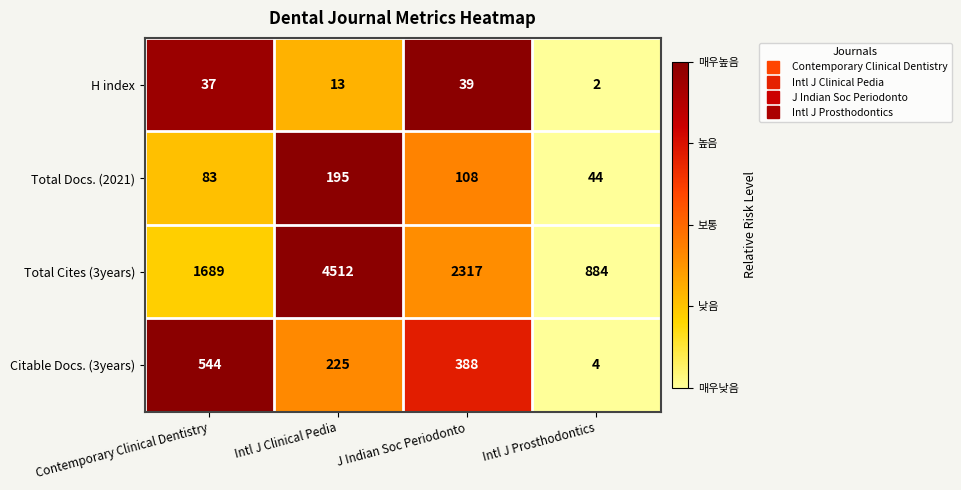

At which category does the chart reach its peak across all series?

Intl J Clinical Pedia